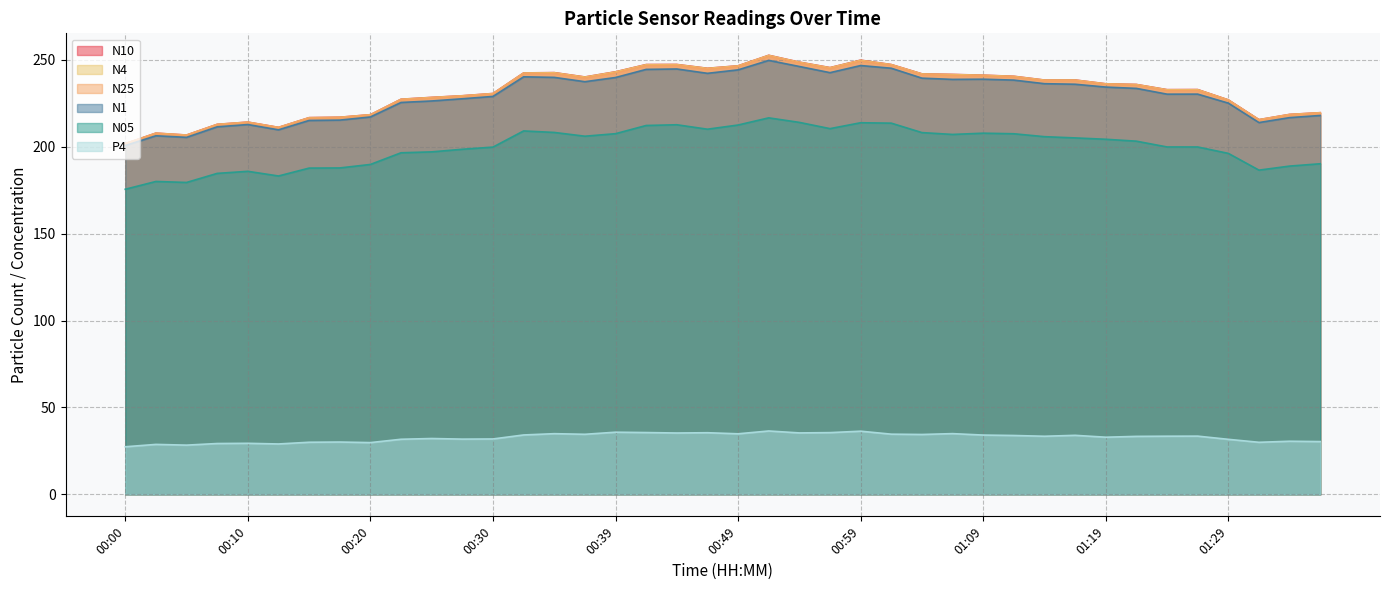

What is the value of the N10 point at the 39th from the left?

218.6